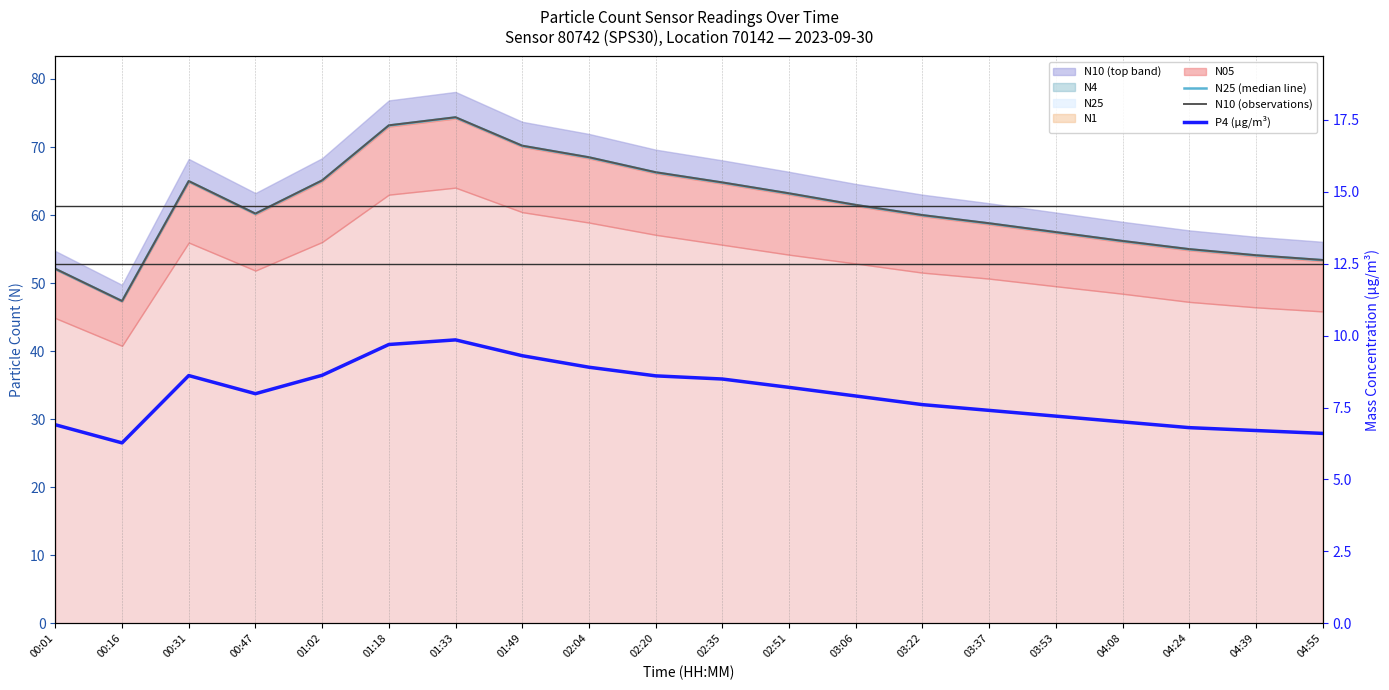

What position from the right is 01:18?

15